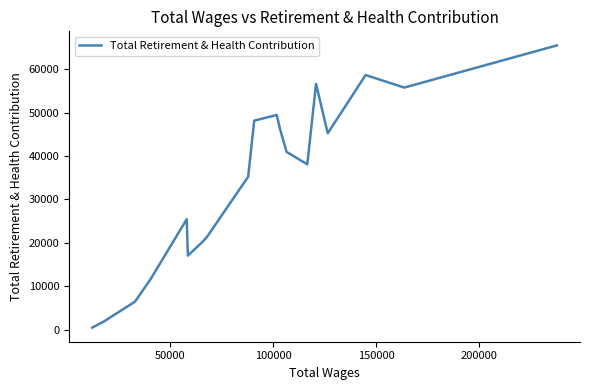

What is the greatest value displayed?

65479